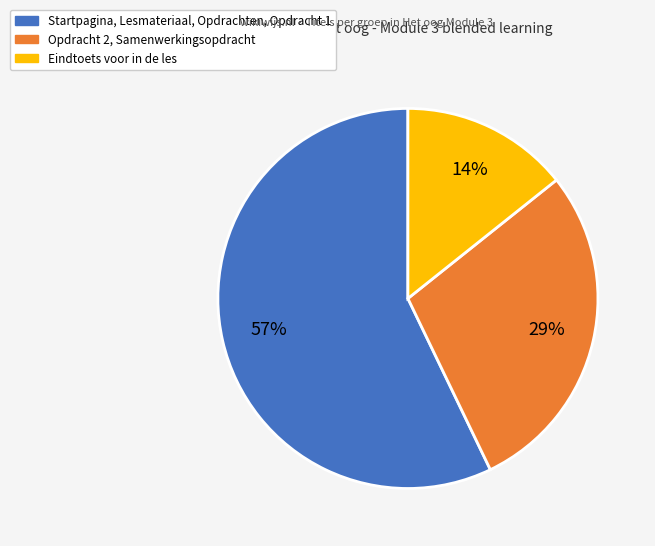

To the nearest percent, what is the average slice percentage?

33%